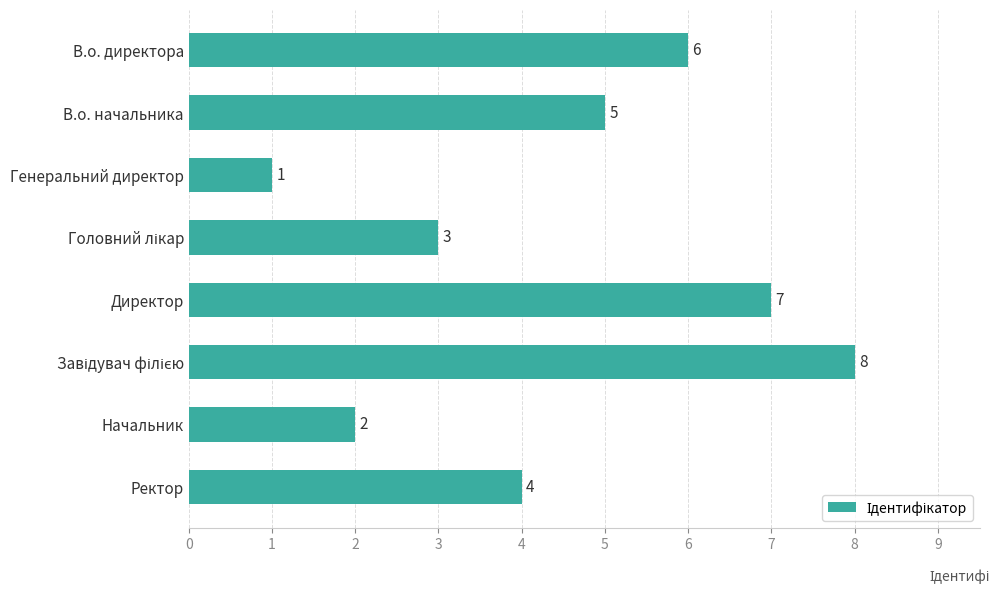

At which category does the chart reach its minimum across all series?

Генеральний директор